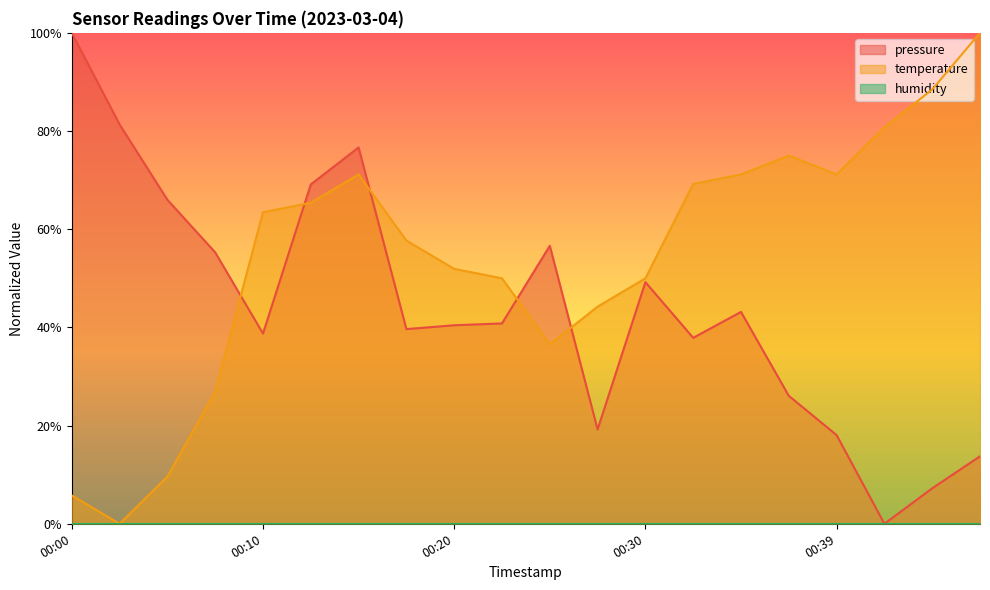

The value of temperature at 00:17 is 0.3. True or false?

False